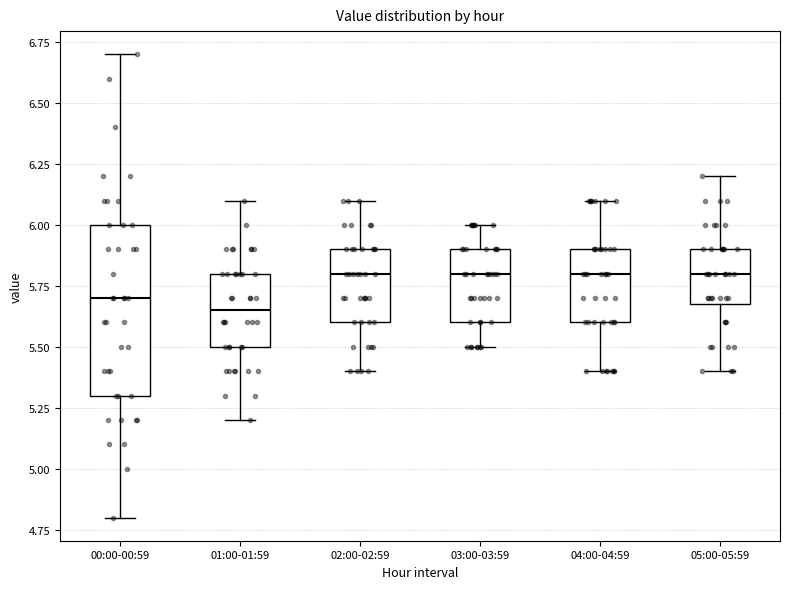

Reading left to right, transcribe this box plot: for each box, give where its median line is, the range the box spans, and where its two whiskers end, as read against the y-axis. The values are not printed on the chart, so give them approximately, as read against the axis.

00:00-00:59: median 5.70, box 5.30 to 6.00, whiskers 4.80 to 6.70
01:00-01:59: median 5.65, box 5.50 to 5.80, whiskers 5.20 to 6.10
02:00-02:59: median 5.80, box 5.60 to 5.90, whiskers 5.40 to 6.10
03:00-03:59: median 5.80, box 5.60 to 5.90, whiskers 5.50 to 6.00
04:00-04:59: median 5.80, box 5.60 to 5.90, whiskers 5.40 to 6.10
05:00-05:59: median 5.80, box 5.70 to 5.90, whiskers 5.40 to 6.20